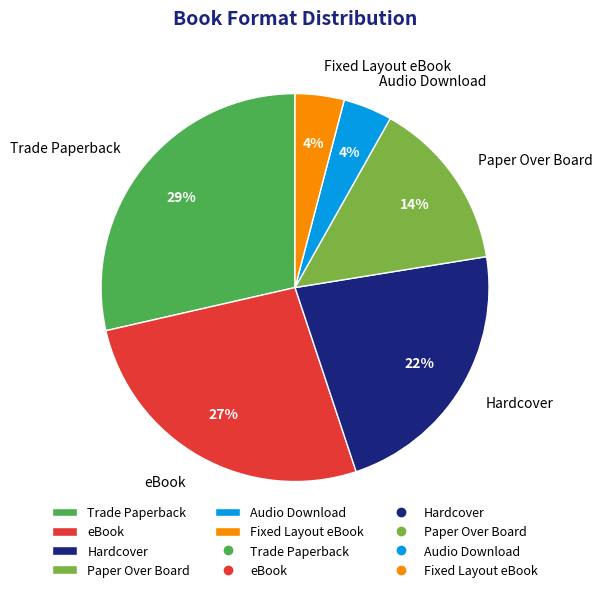

How many slices are in this pie chart?

6